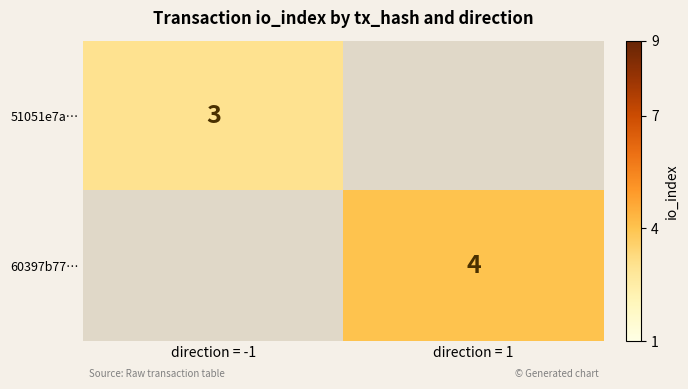

Count the number of categories in the chart.

2